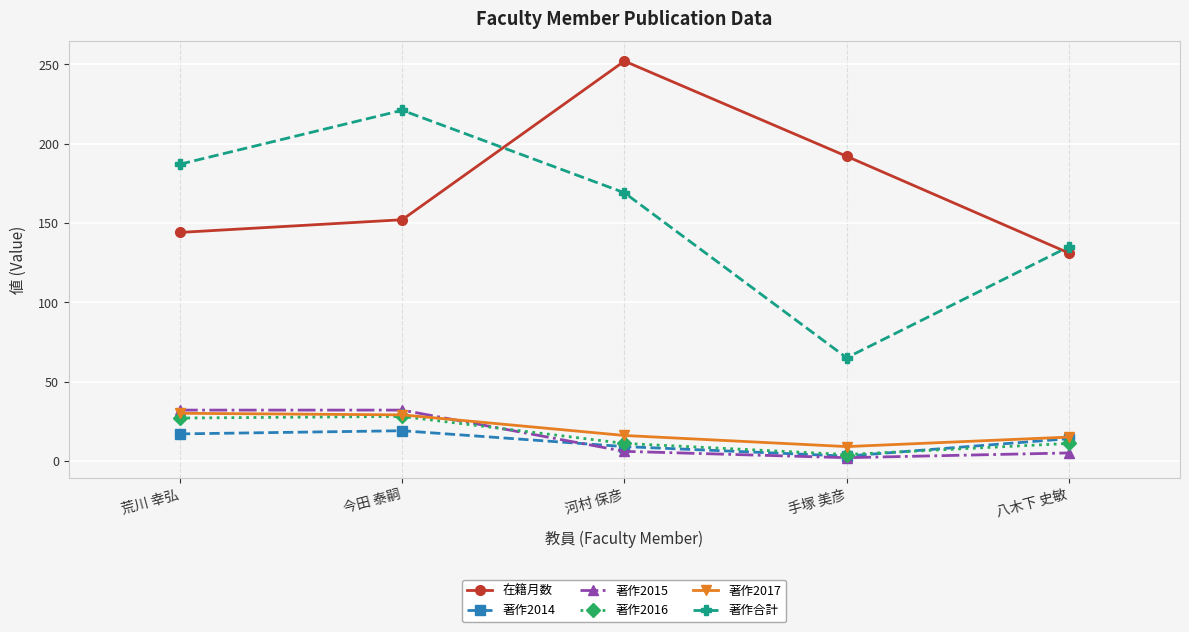

The value of 著作合計 at 八木下 史敏 is 135. True or false?

True